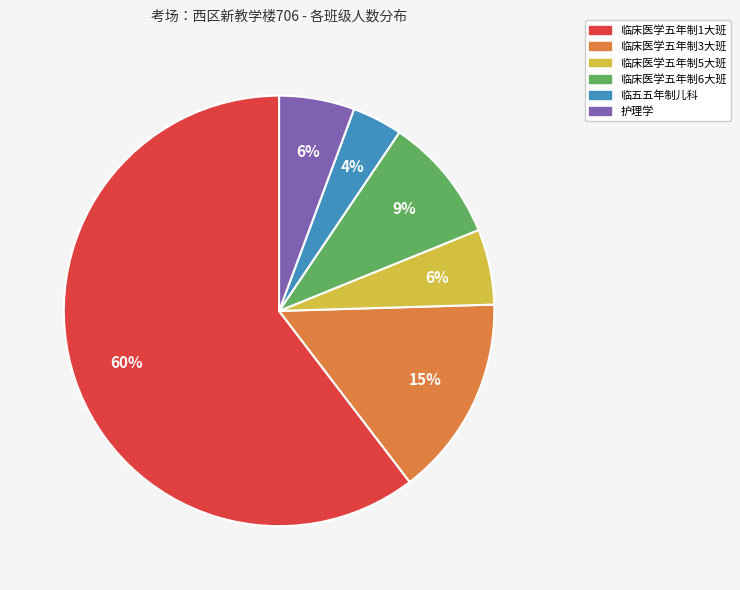

Which slice is the largest?

临床医学五年制1大班